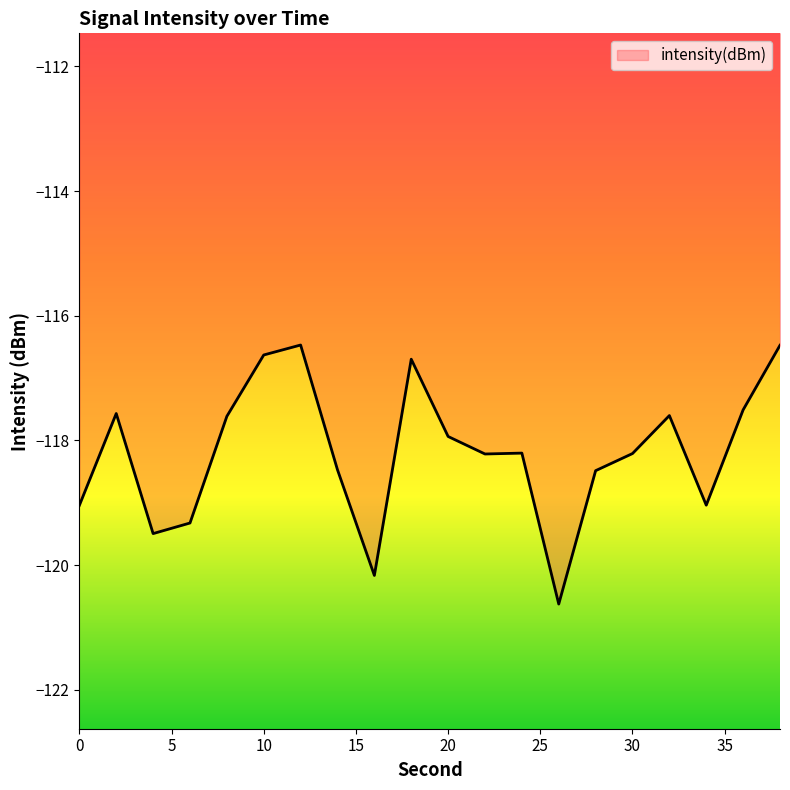

What is the maximum value shown in the chart?

-116.5